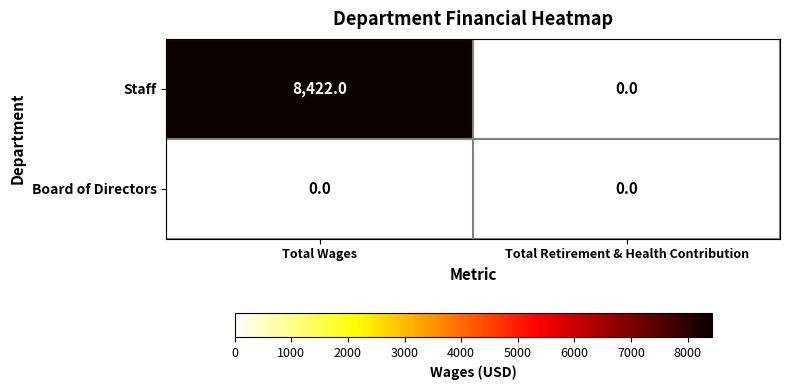

Is it true that Staff equals 14947 at Total Wages?

False